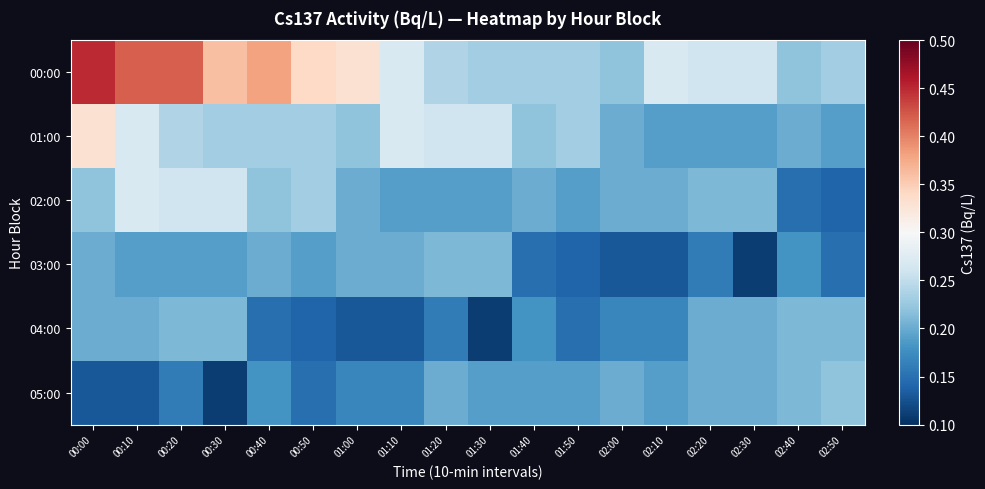

Reading right to left, transcribe all the data shown in this chart.

00:00: 02:50=0.2	02:40=0.2	02:30=0.3	02:20=0.3	02:10=0.3	02:00=0.2	01:50=0.2	01:40=0.2	01:30=0.2	01:20=0.2	01:10=0.3	01:00=0.3	00:50=0.3	00:40=0.4	00:30=0.4	00:20=0.4	00:10=0.4	00:00=0.5
01:00: 02:50=0.2	02:40=0.2	02:30=0.2	02:20=0.2	02:10=0.2	02:00=0.2	01:50=0.2	01:40=0.2	01:30=0.3	01:20=0.3	01:10=0.3	01:00=0.2	00:50=0.2	00:40=0.2	00:30=0.2	00:20=0.2	00:10=0.3	00:00=0.3
02:00: 02:50=0.1	02:40=0.1	02:30=0.2	02:20=0.2	02:10=0.2	02:00=0.2	01:50=0.2	01:40=0.2	01:30=0.2	01:20=0.2	01:10=0.2	01:00=0.2	00:50=0.2	00:40=0.2	00:30=0.3	00:20=0.3	00:10=0.3	00:00=0.2
03:00: 02:50=0.1	02:40=0.2	02:30=0.1	02:20=0.2	02:10=0.1	02:00=0.1	01:50=0.1	01:40=0.1	01:30=0.2	01:20=0.2	01:10=0.2	01:00=0.2	00:50=0.2	00:40=0.2	00:30=0.2	00:20=0.2	00:10=0.2	00:00=0.2
04:00: 02:50=0.2	02:40=0.2	02:30=0.2	02:20=0.2	02:10=0.2	02:00=0.2	01:50=0.1	01:40=0.2	01:30=0.1	01:20=0.2	01:10=0.1	01:00=0.1	00:50=0.1	00:40=0.1	00:30=0.2	00:20=0.2	00:10=0.2	00:00=0.2
05:00: 02:50=0.2	02:40=0.2	02:30=0.2	02:20=0.2	02:10=0.2	02:00=0.2	01:50=0.2	01:40=0.2	01:30=0.2	01:20=0.2	01:10=0.2	01:00=0.2	00:50=0.1	00:40=0.2	00:30=0.1	00:20=0.2	00:10=0.1	00:00=0.1